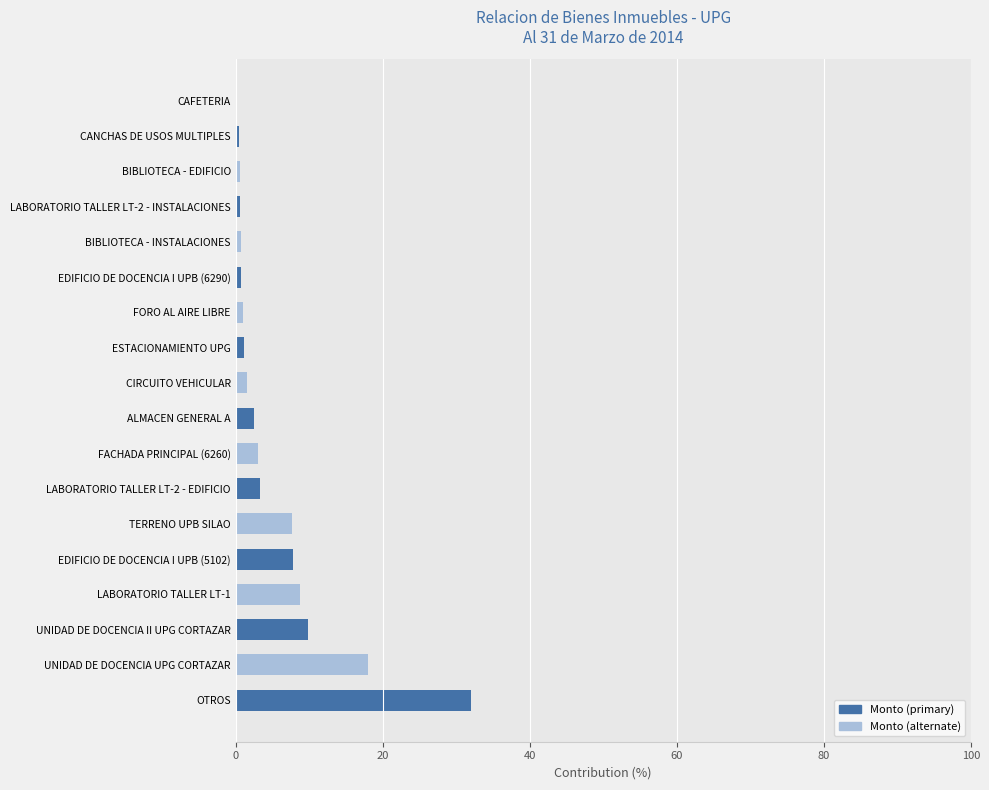

Which has a higher value, TERRENO UPB SILAO or FACHADA PRINCIPAL (6260)?

TERRENO UPB SILAO